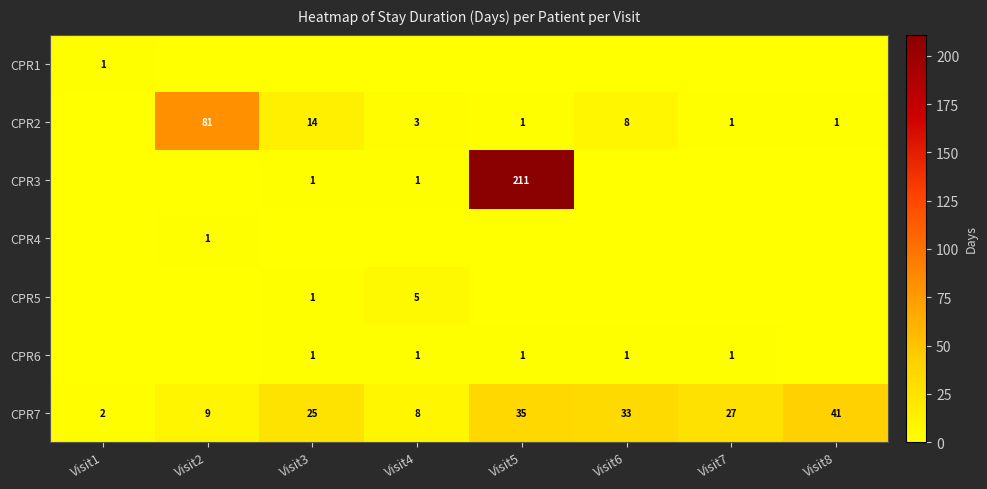

True or false: CPR7 has a value of 1 at Visit1.

False